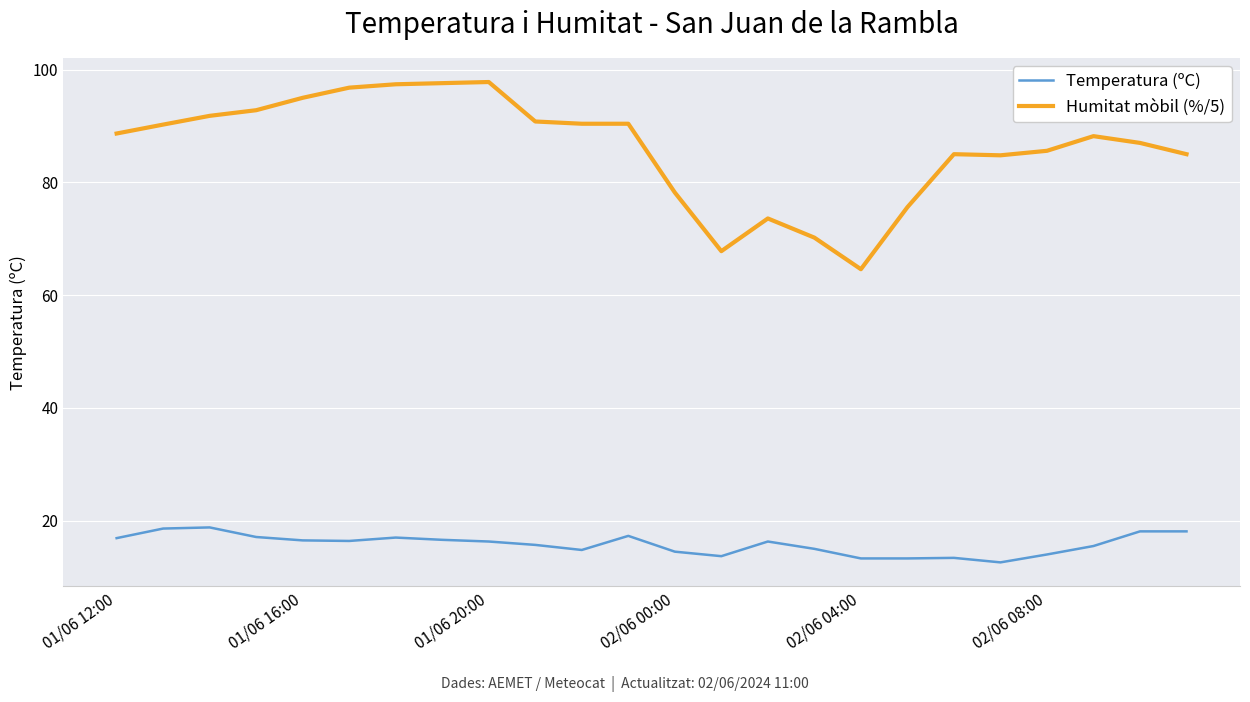

List the series in order of their overall mean, lowest first.

Temperatura (ºC), Humitat mòbil (%/5)